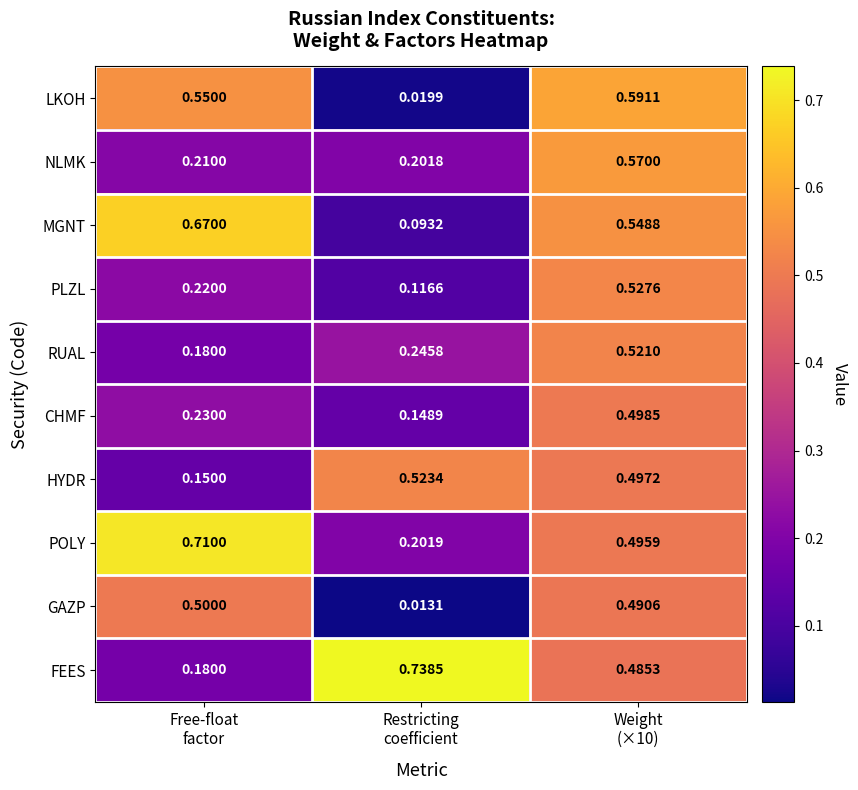

Which series has the widest spread of values?

MGNT